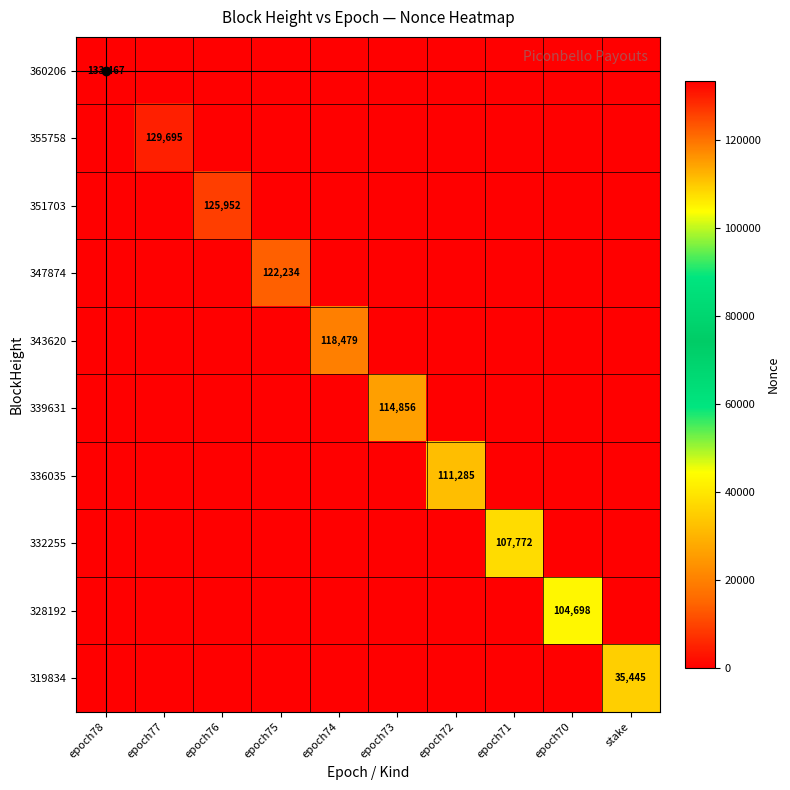

Is it true that 347874 equals 74609 at epoch75?

False